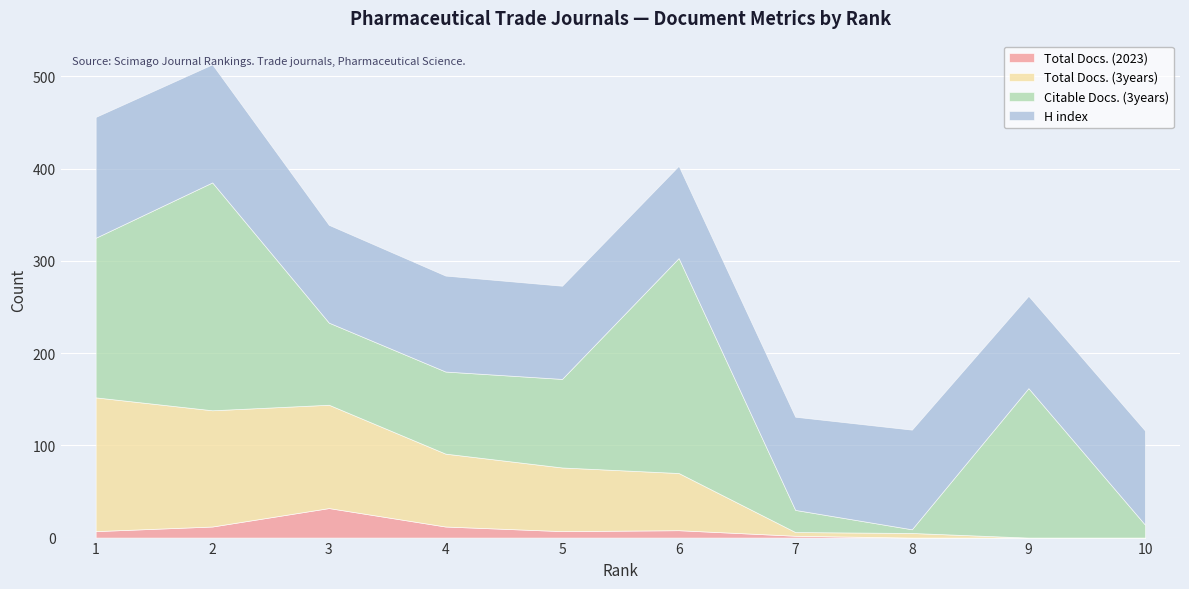

True or false: H index has a value of 187 at 4.

False